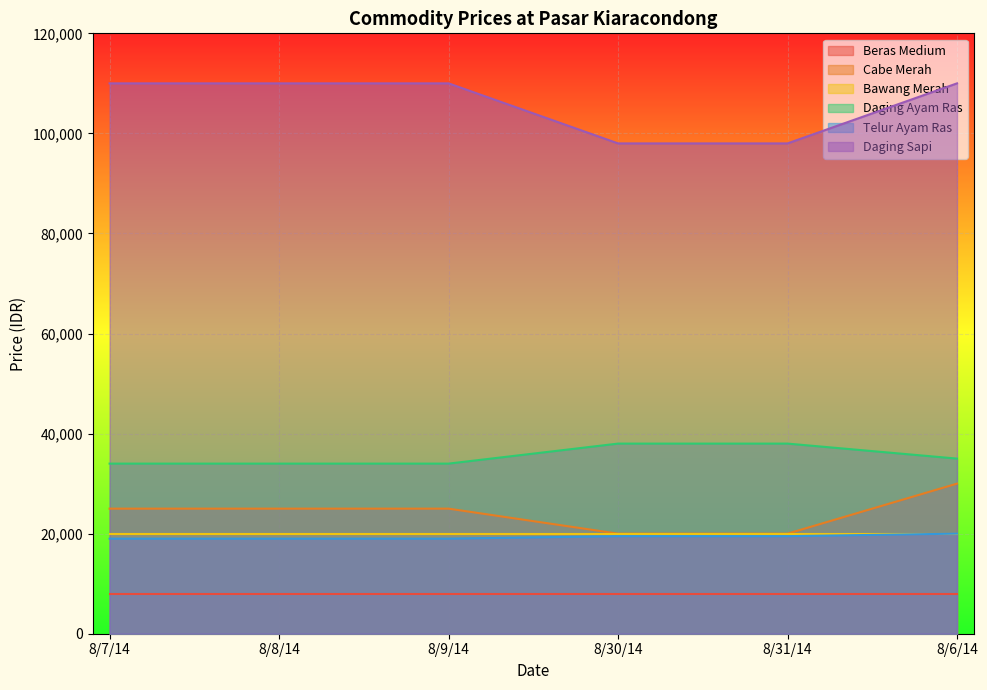

True or false: Telur Ayam Ras and Daging Ayam Ras intersect in this chart.

False